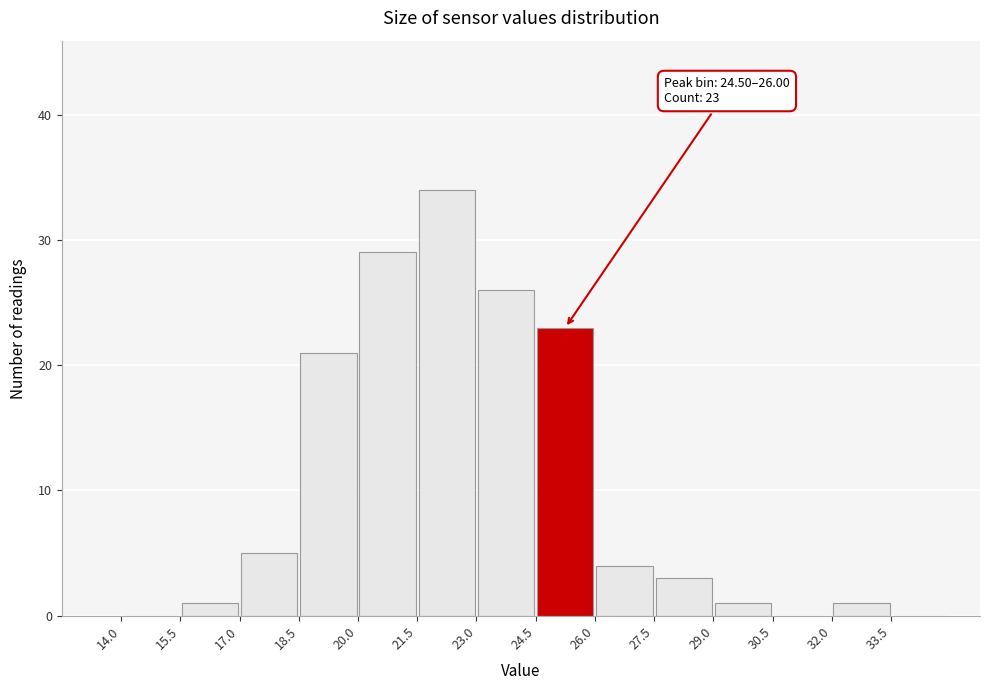

Which range on the x-axis has the tallest bar?

21.5 to 23.0